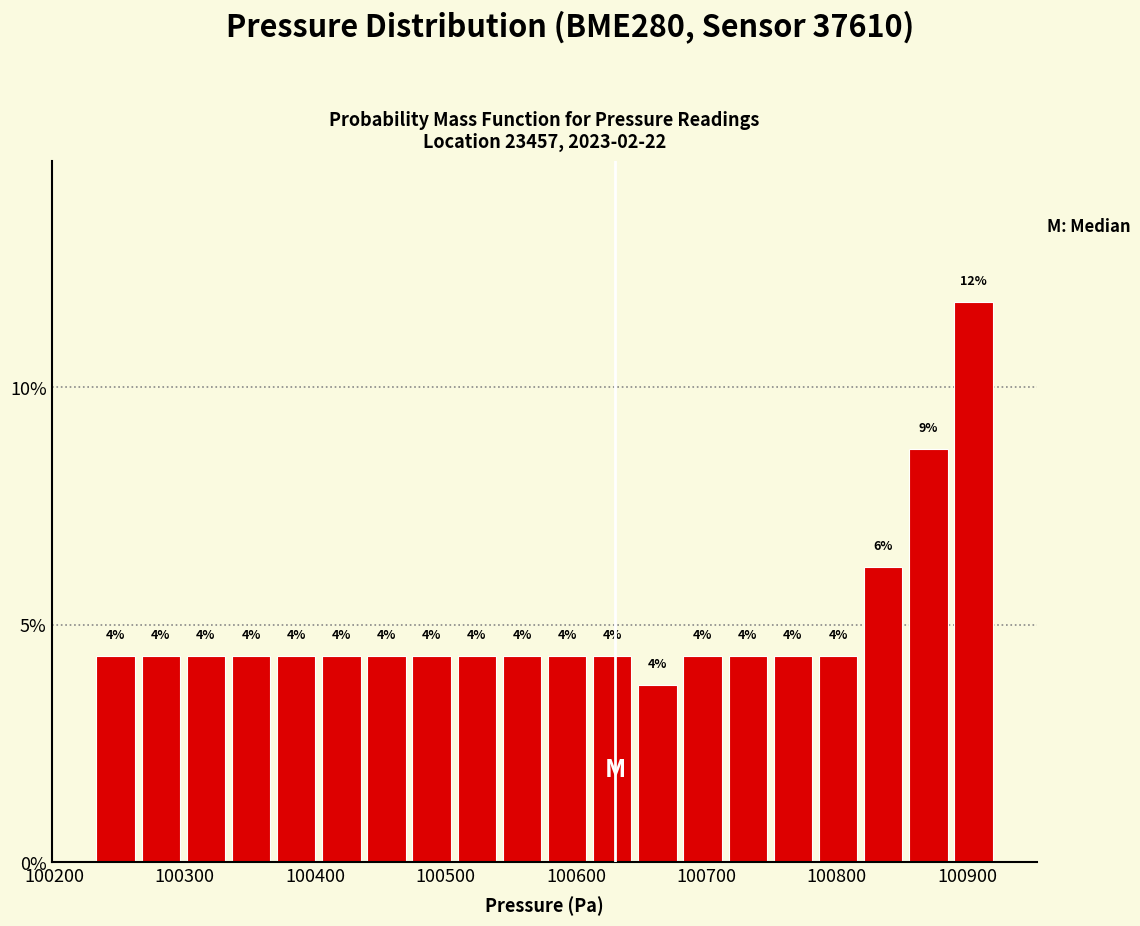

Read against the x-axis, roughly where is the centre of the tallest bar?

100900